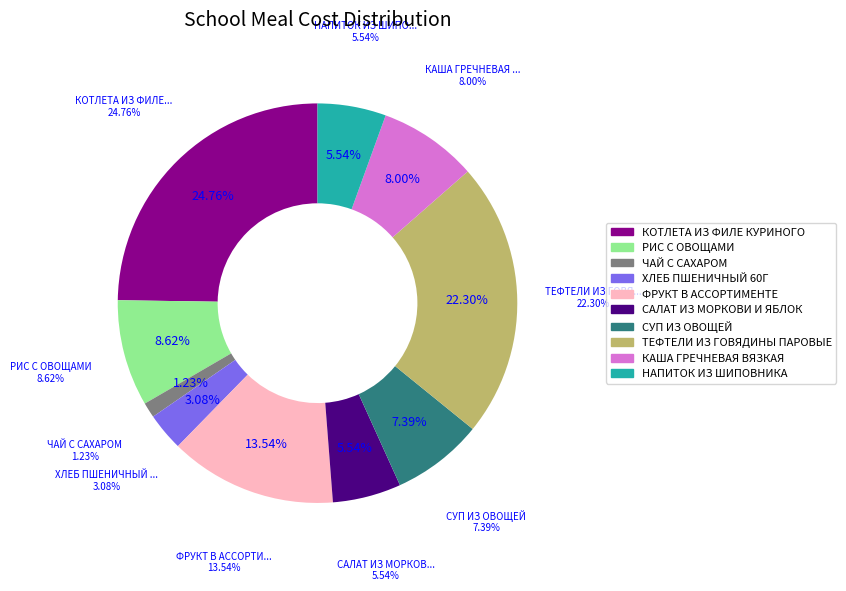

To the nearest percent, what is the difference between the largest and smallest slice percentages?

24%